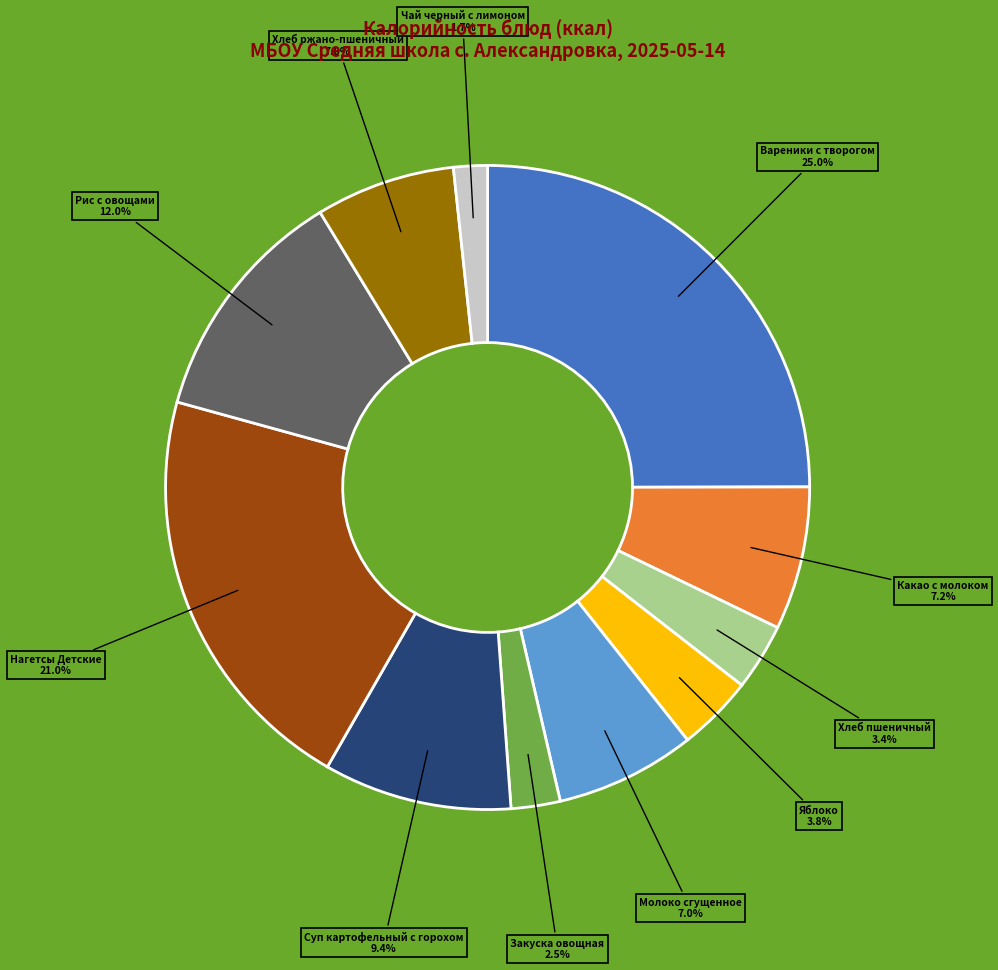

Is there any slice that represents more than half of the pie?

No